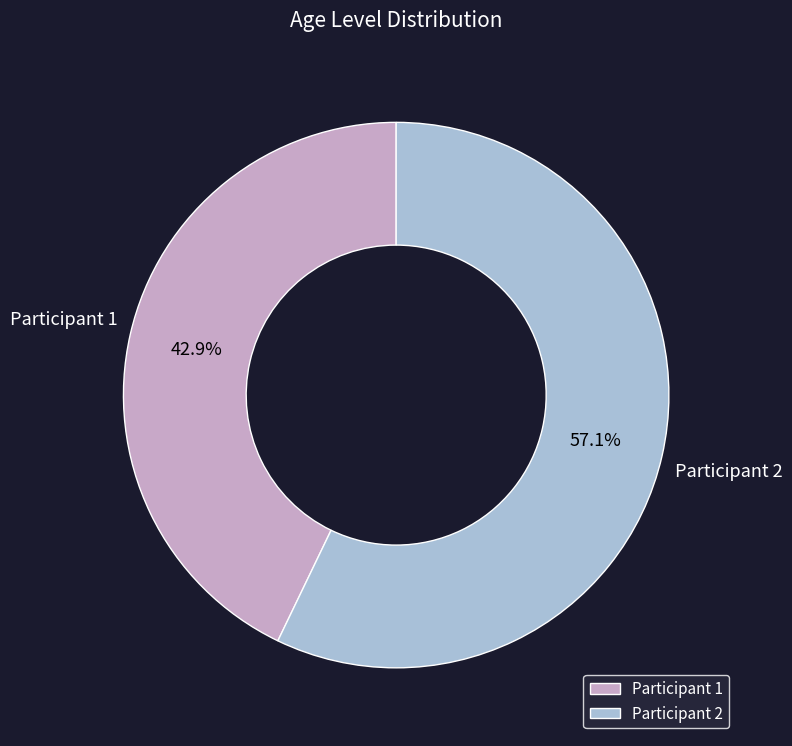

Between Participant 1 and Participant 2, which is larger?

Participant 2